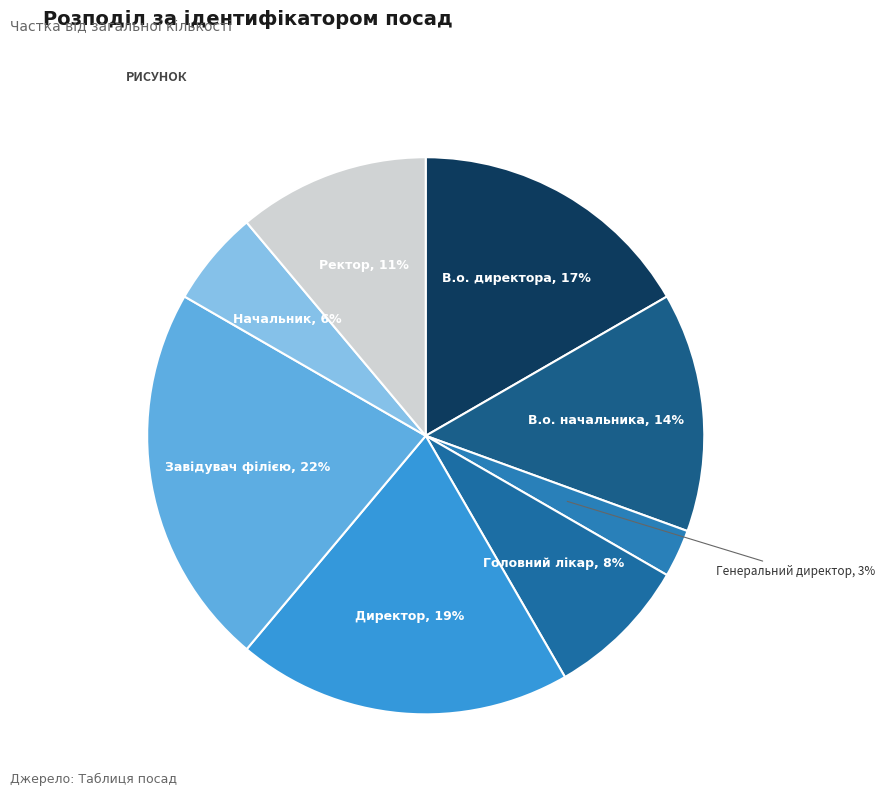

What percentage is the Начальник slice, to the nearest percent?

6%